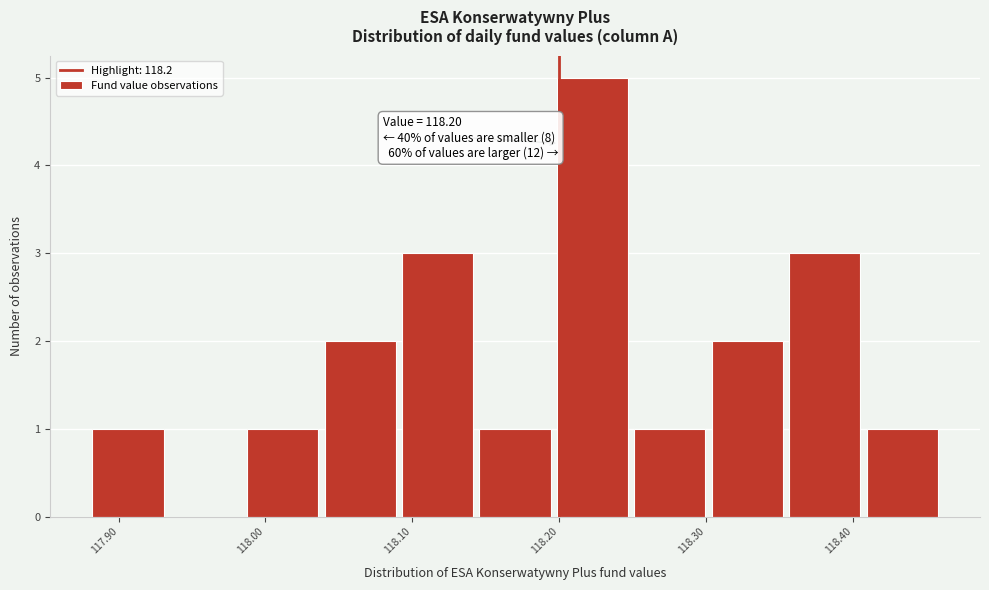

Over which range of the x-axis is the bar tallest?

118.20 to 118.25